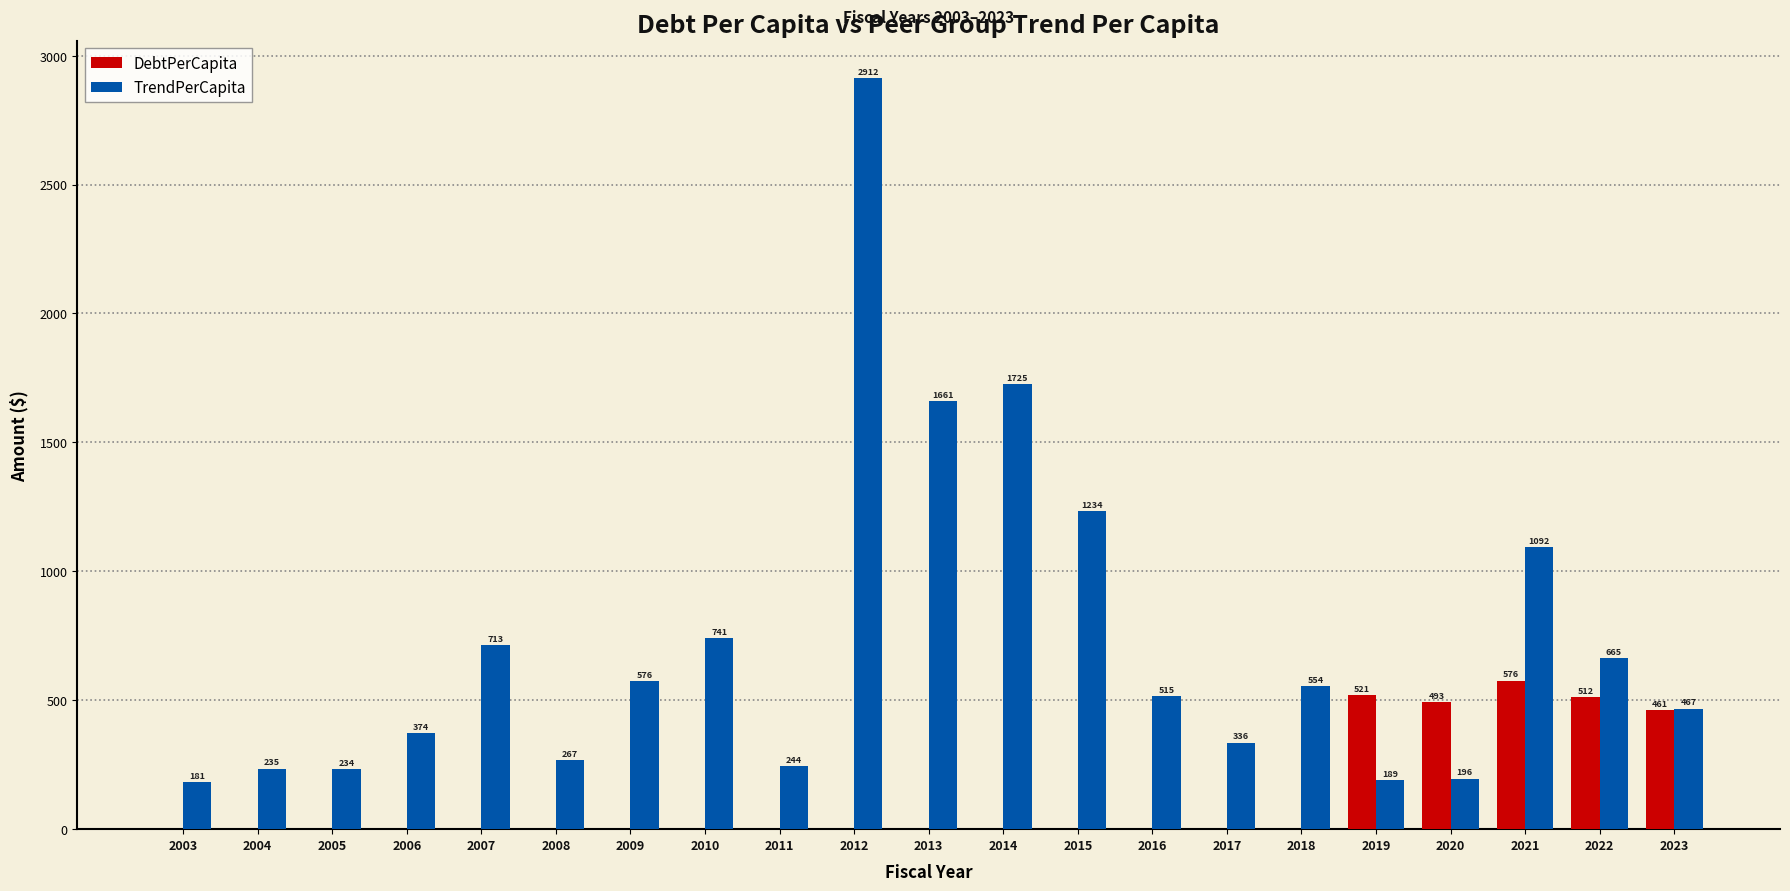

Is the value of TrendPerCapita at 2020 greater than the value of DebtPerCapita at 2012?

Yes